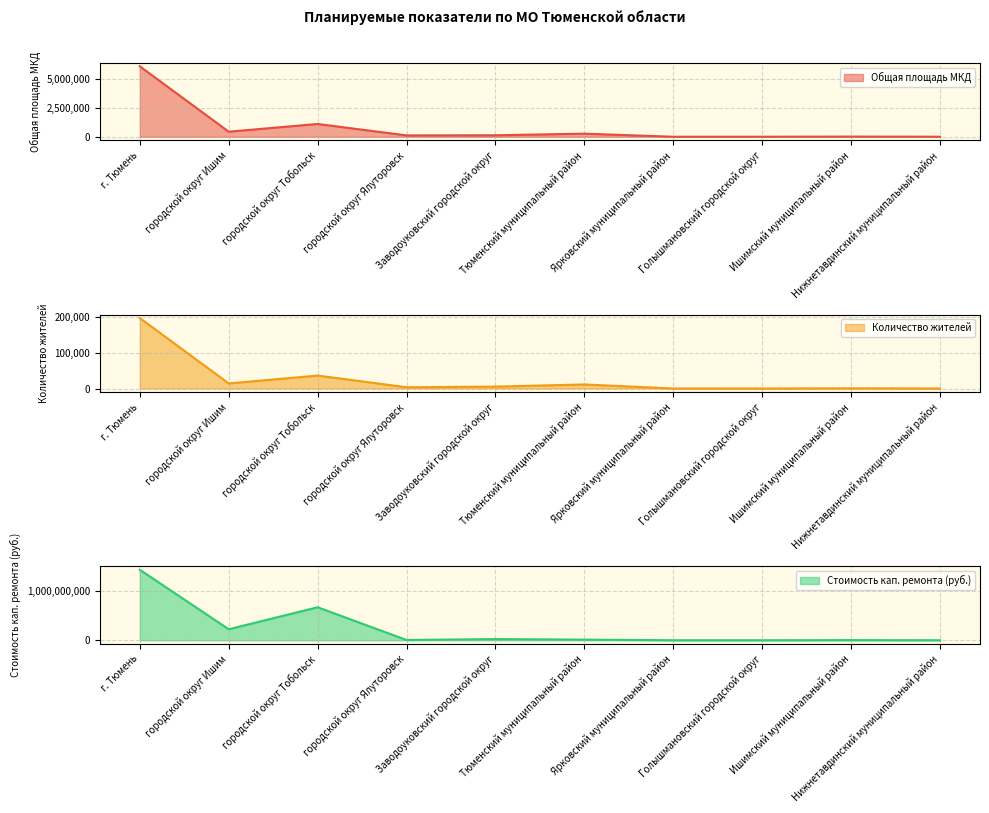

What is the average value of the Количество жителей series?

26852